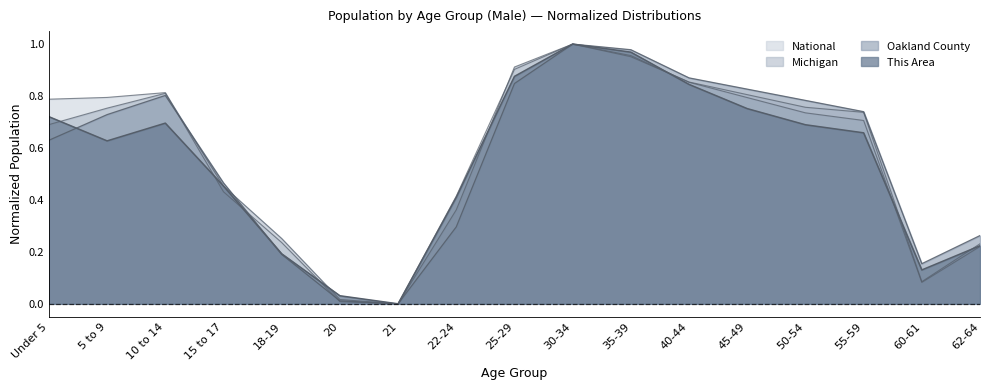

Which series has the largest total across all categories?

National